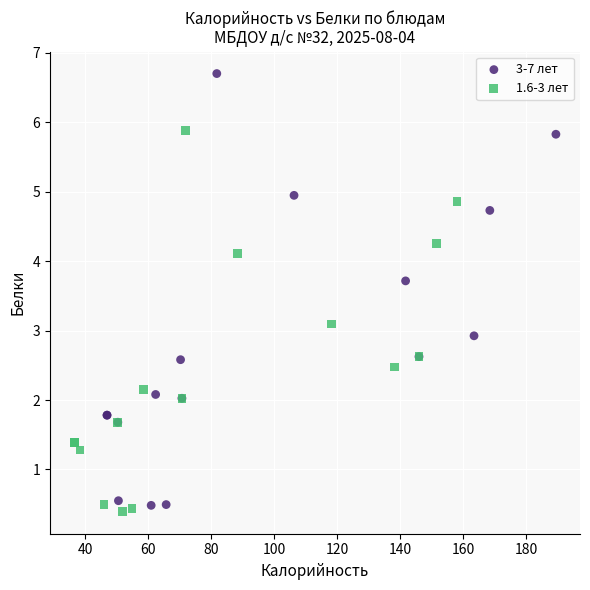

Which series contains the highest Y value?

3-7 лет